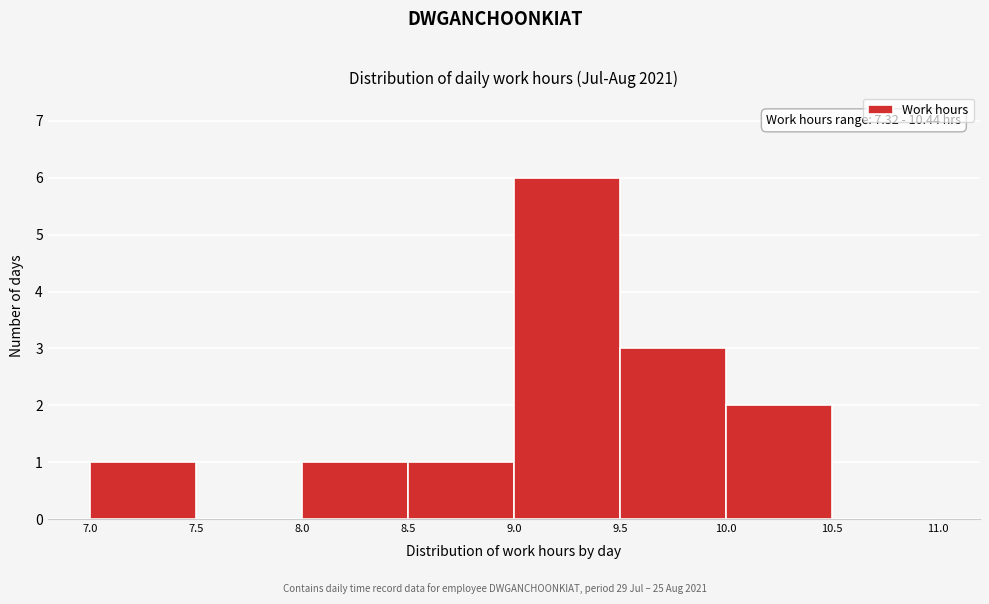

Which range on the x-axis has the tallest bar?

9.0 to 9.5